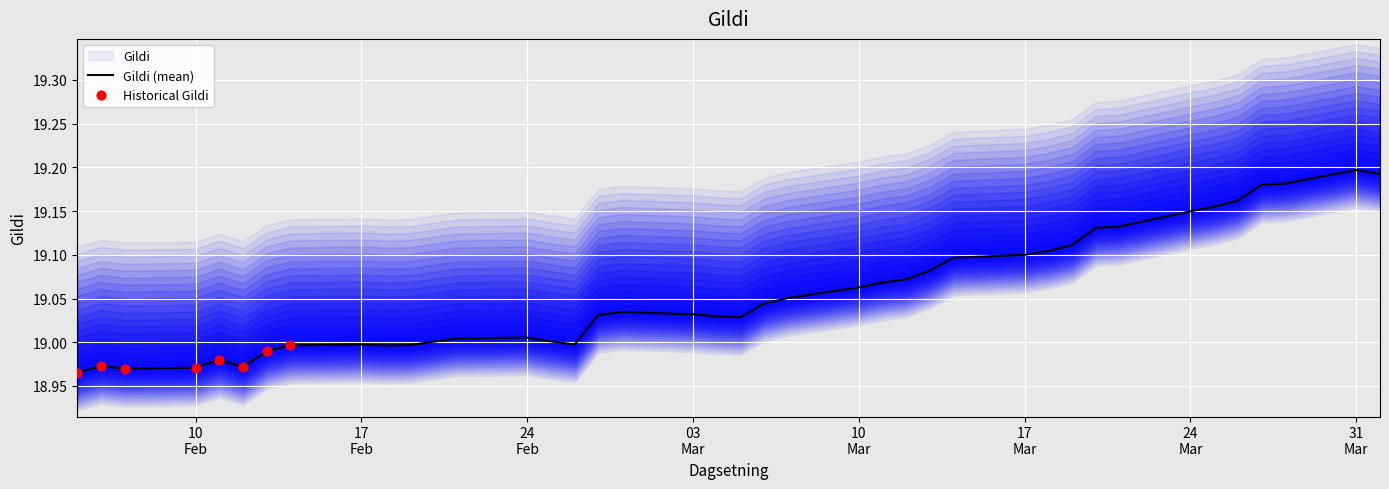

What is the ratio of the value at 12.03.2025 to the value at 06.02.2025?

1.0